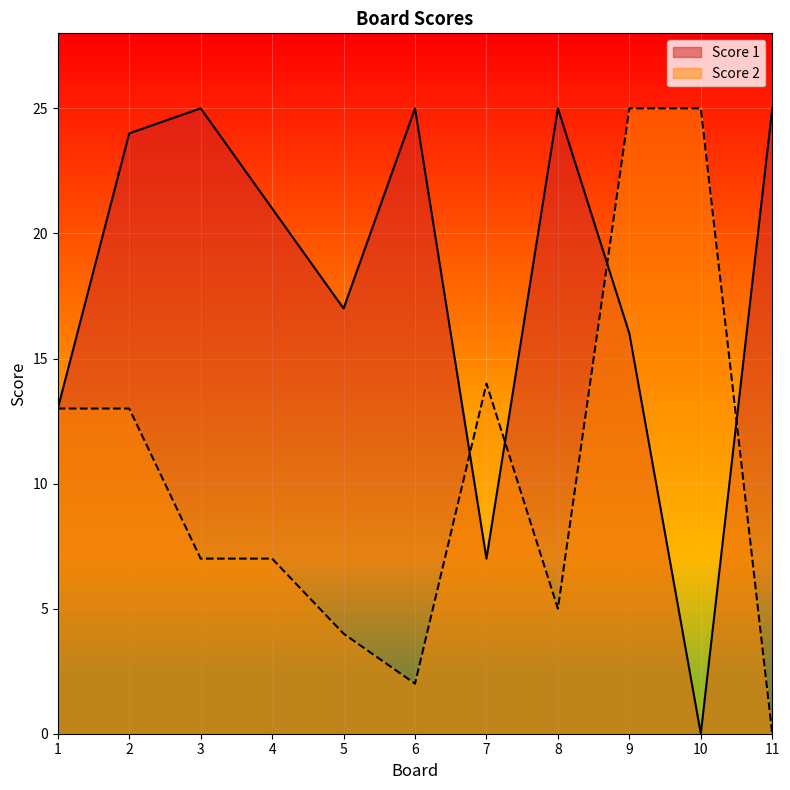

How many lines are shown in the chart?

2